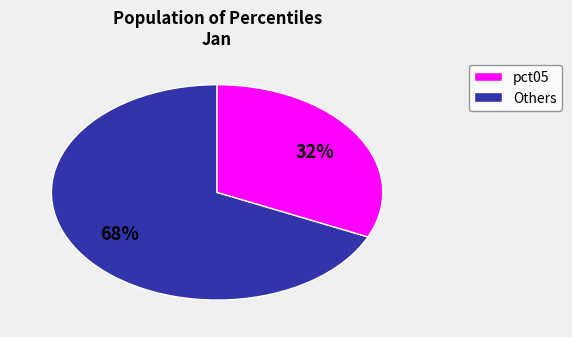

Is there a majority slice in this chart?

Yes